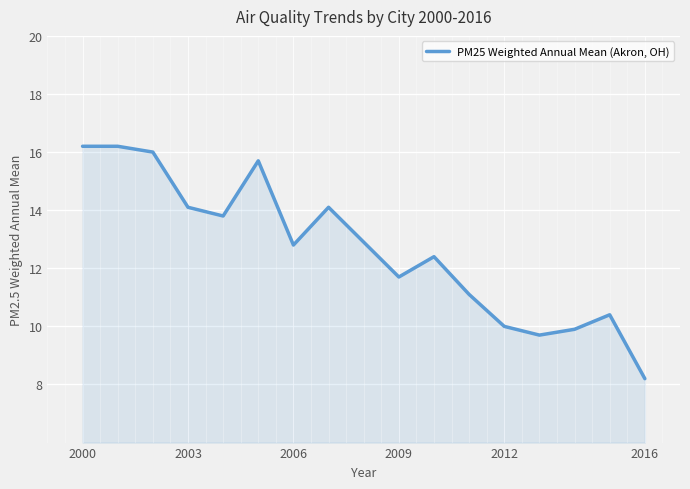

What is the difference between the maximum and minimum values?

8.0